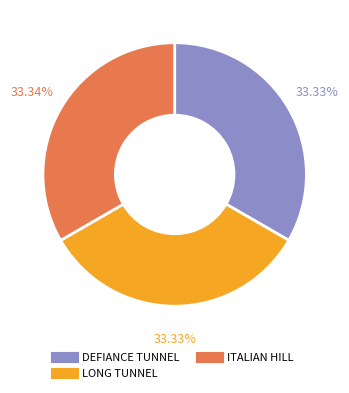

Does LONG TUNNEL account for over 50% of the chart?

No